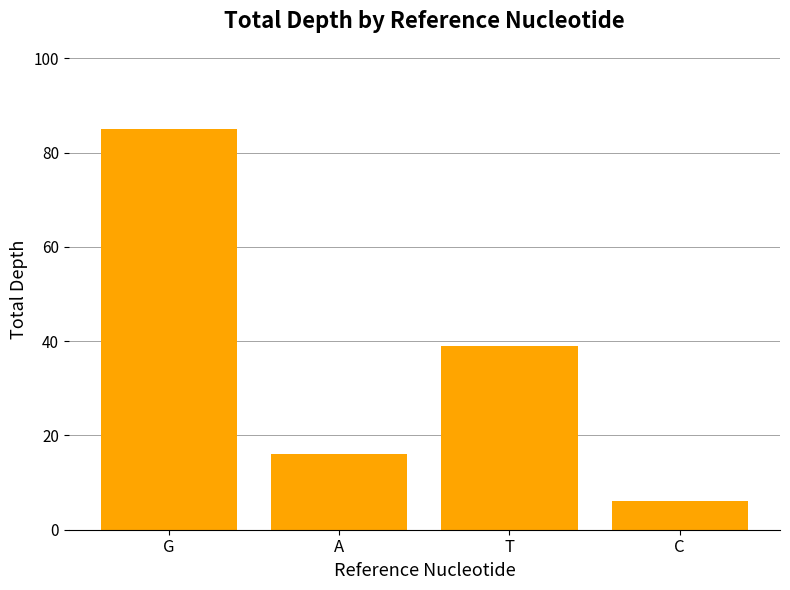

Which label corresponds to the smallest value in the chart?

C